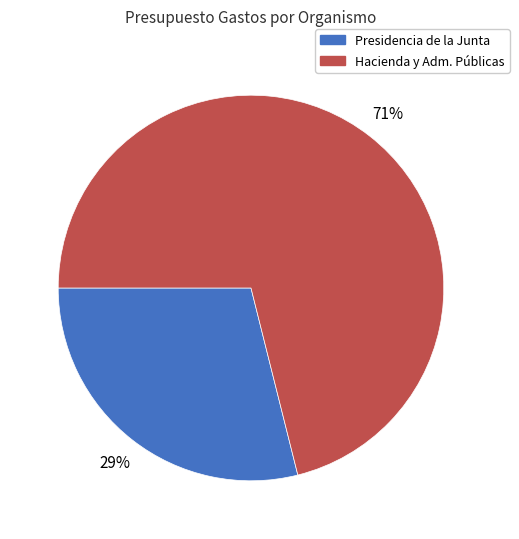

To the nearest percent, what is the average slice percentage?

50%